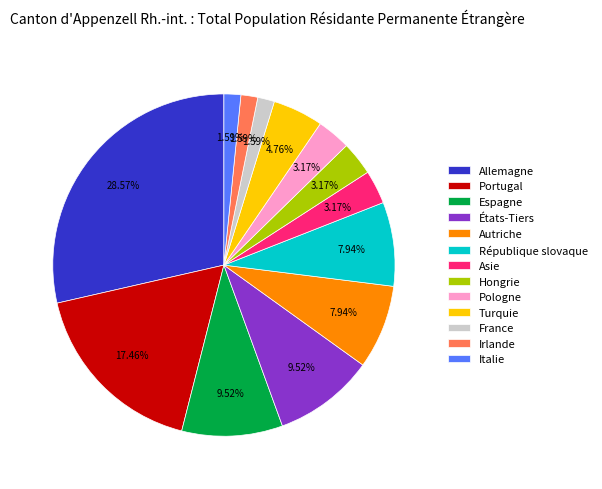

How many segments does this pie chart have?

13